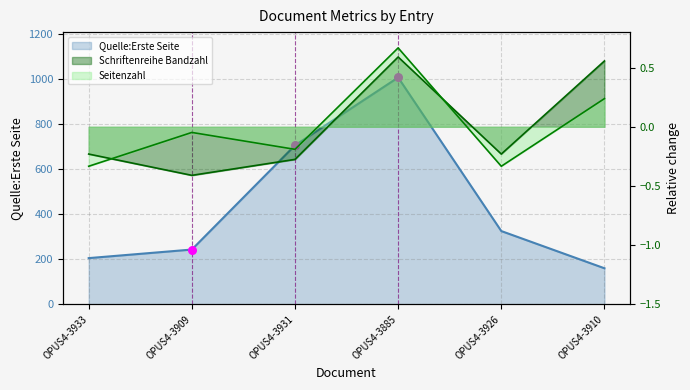

Which series contains the lowest Y value?

Schriftenreihe Bandzahl